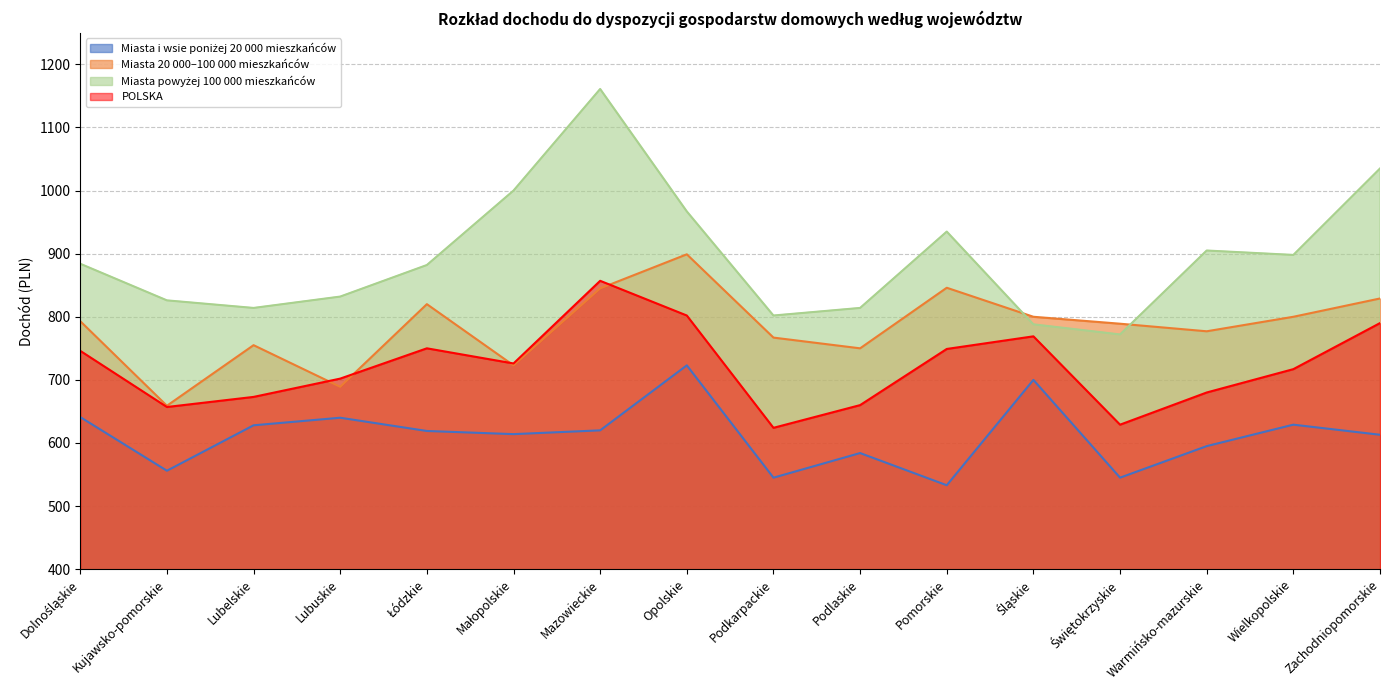

What is the greatest value displayed?

1161